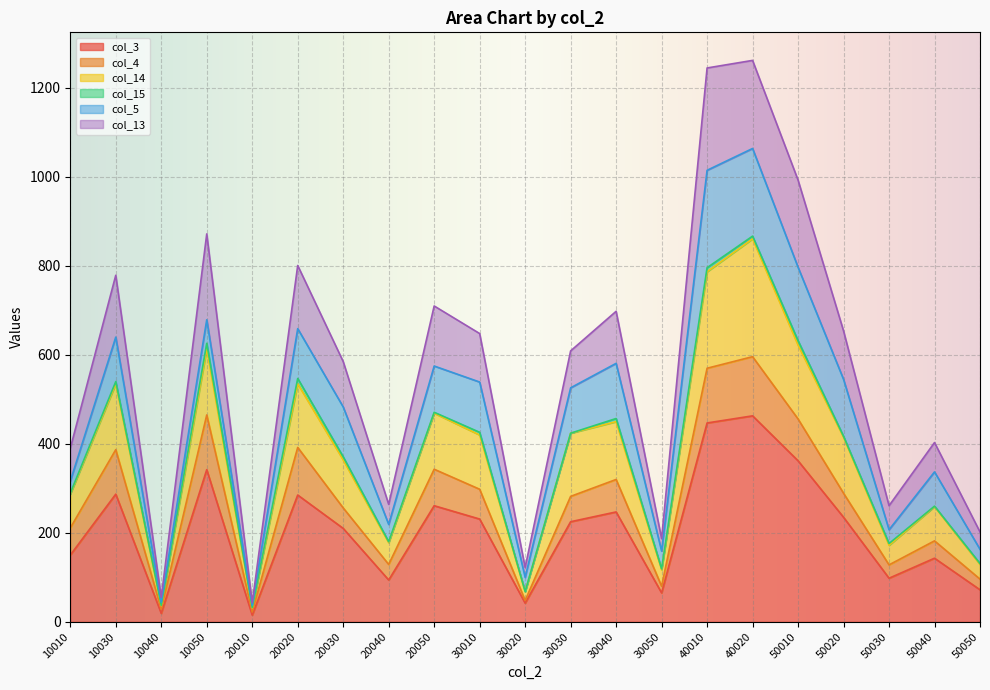

True or false: col_14 has more than 0 interior local peaks.

True